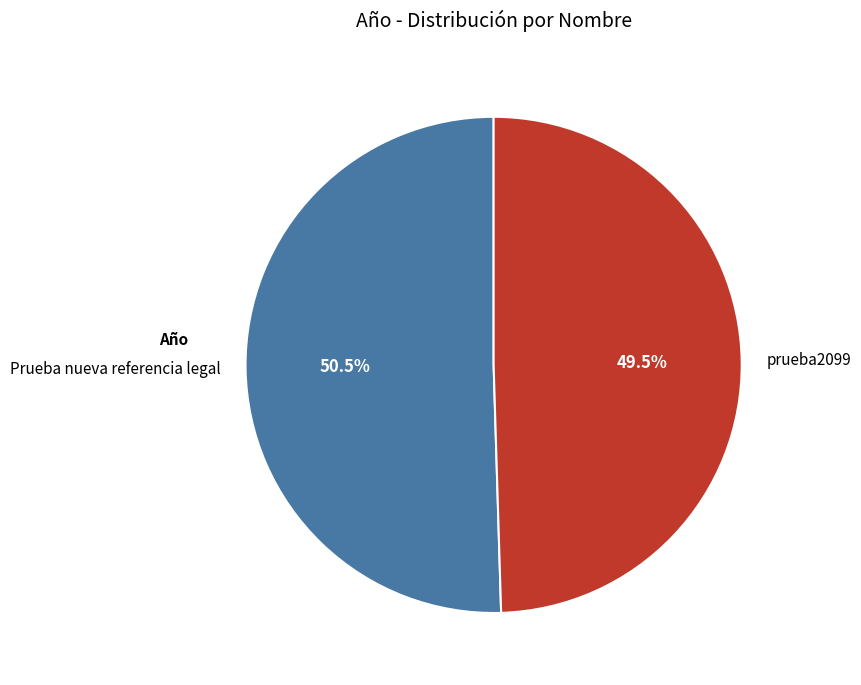

How many slices are in this pie chart?

2